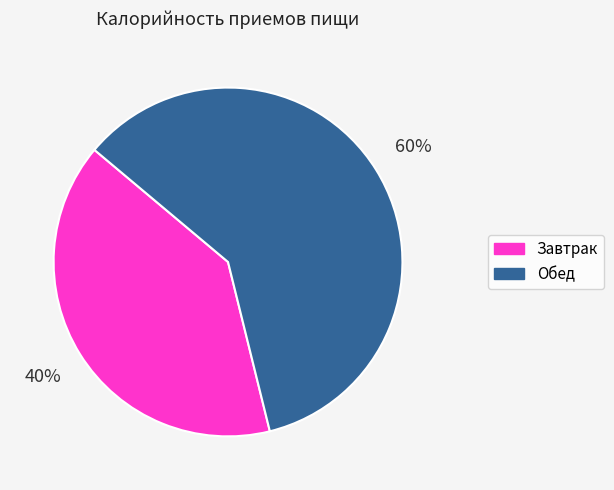

The Обед slice represents 60% of the pie. True or false?

True